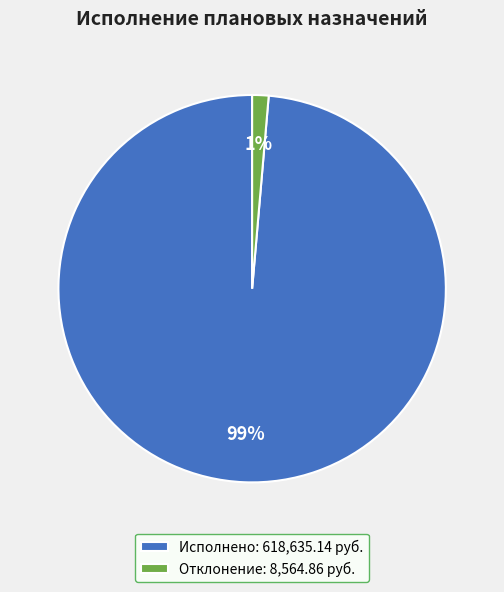

The Исполнено: 618,635.14 руб. slice represents 99% of the pie. True or false?

True